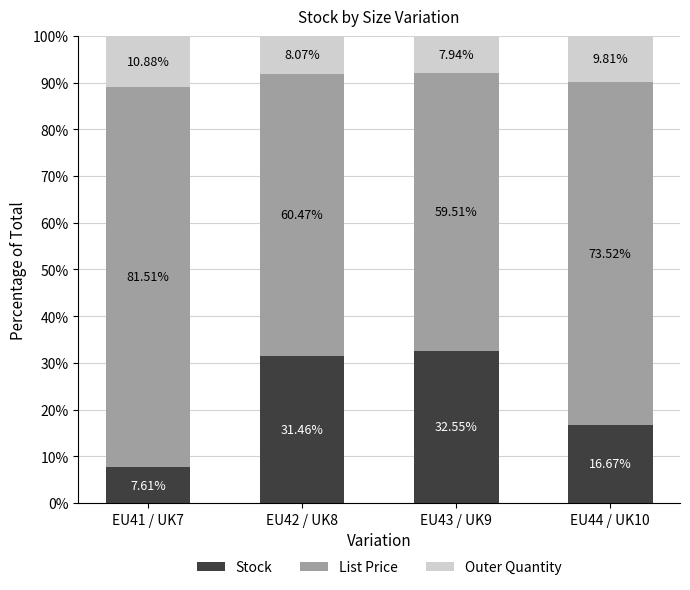

List the labels in order of Stock value, smallest first.

EU41 / UK7, EU44 / UK10, EU42 / UK8, EU43 / UK9